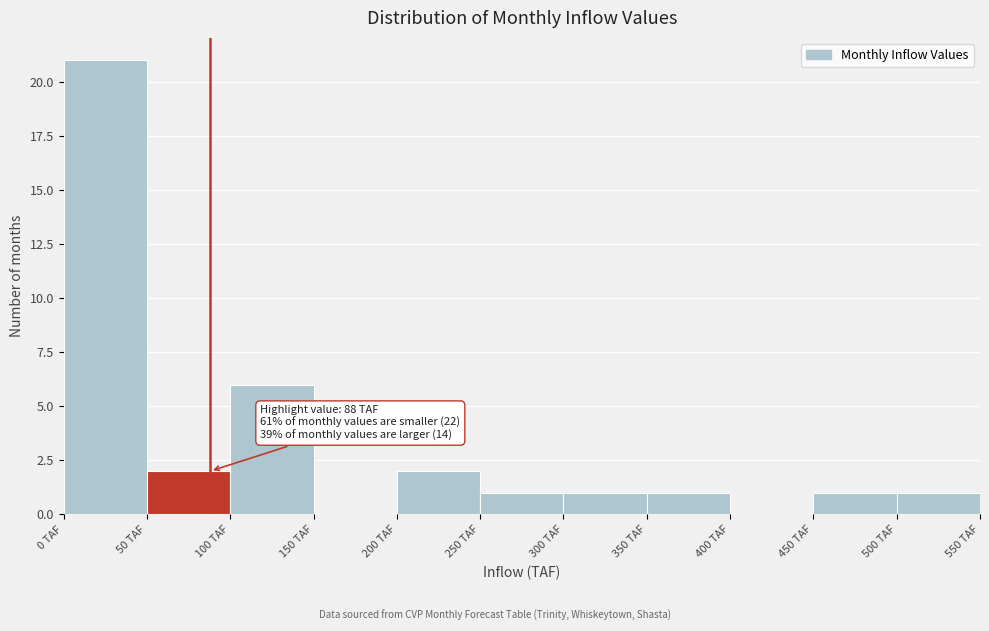

Over which range of the x-axis is the bar tallest?

0 to 50